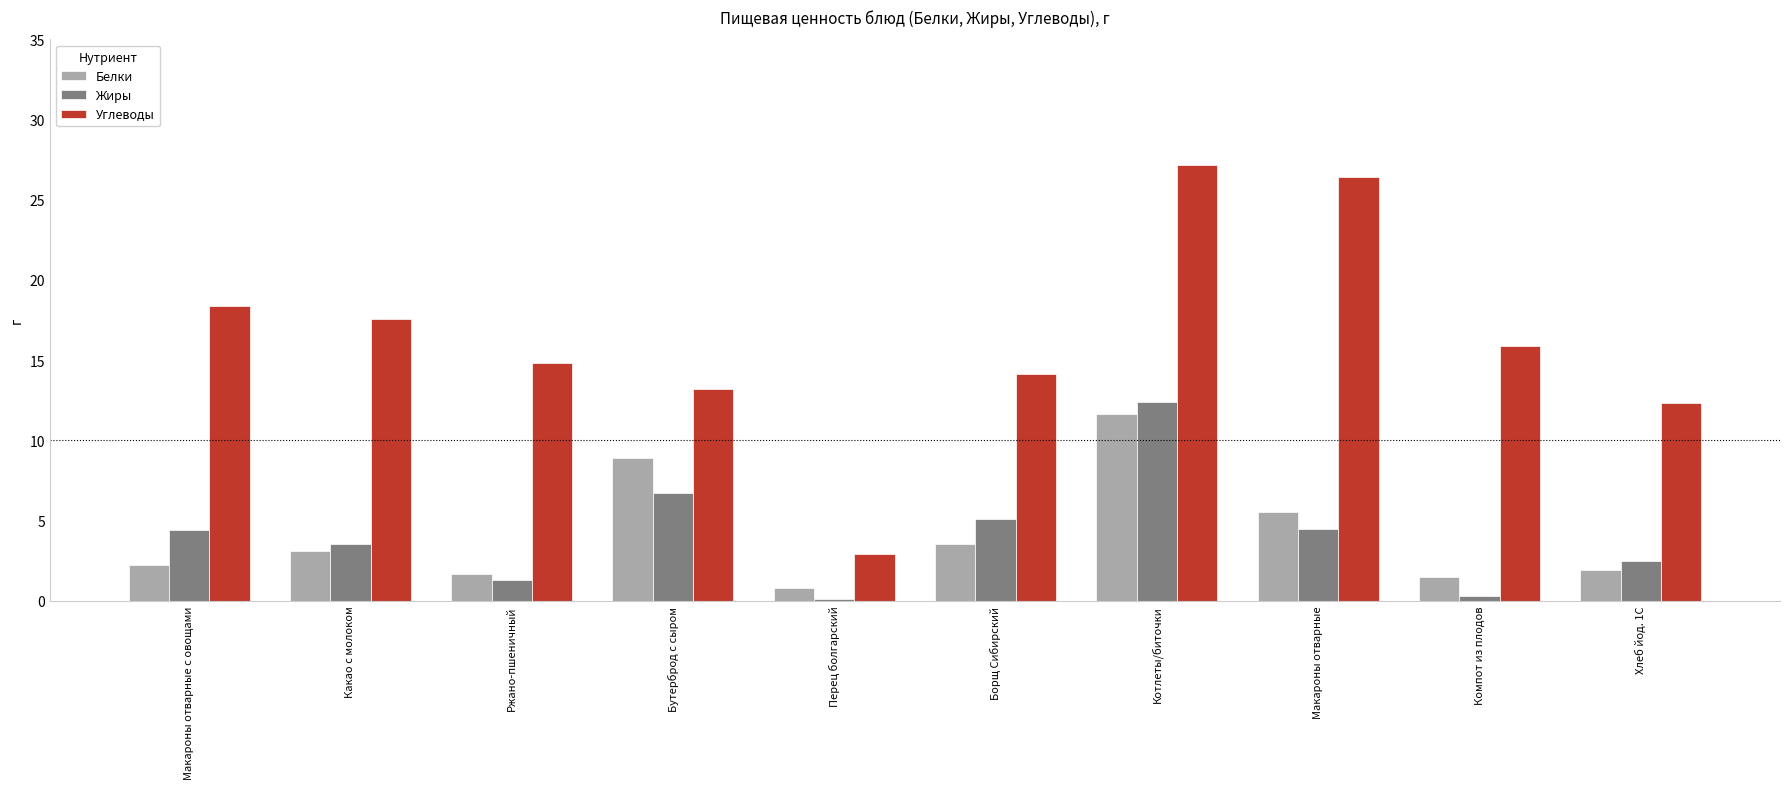

What are all the series names shown in the legend?

Белки, Жиры, Углеводы